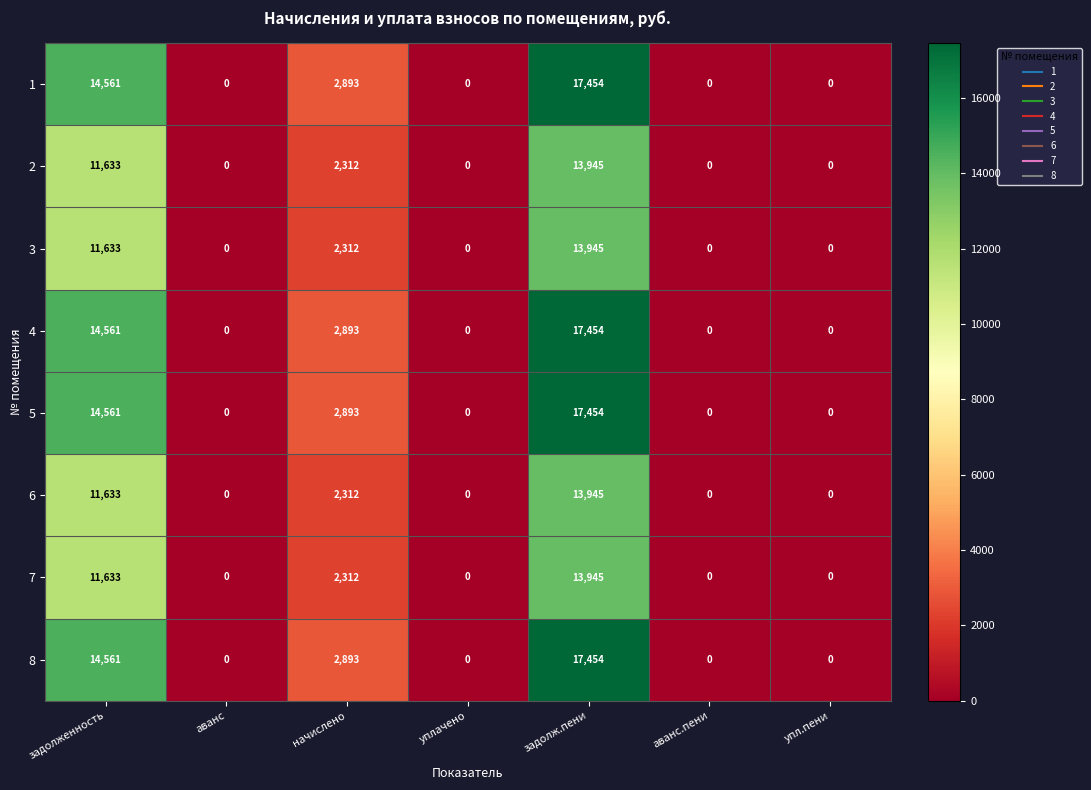

Is the value of 7 at начислено greater than the value of 1 at упл.пени?

Yes